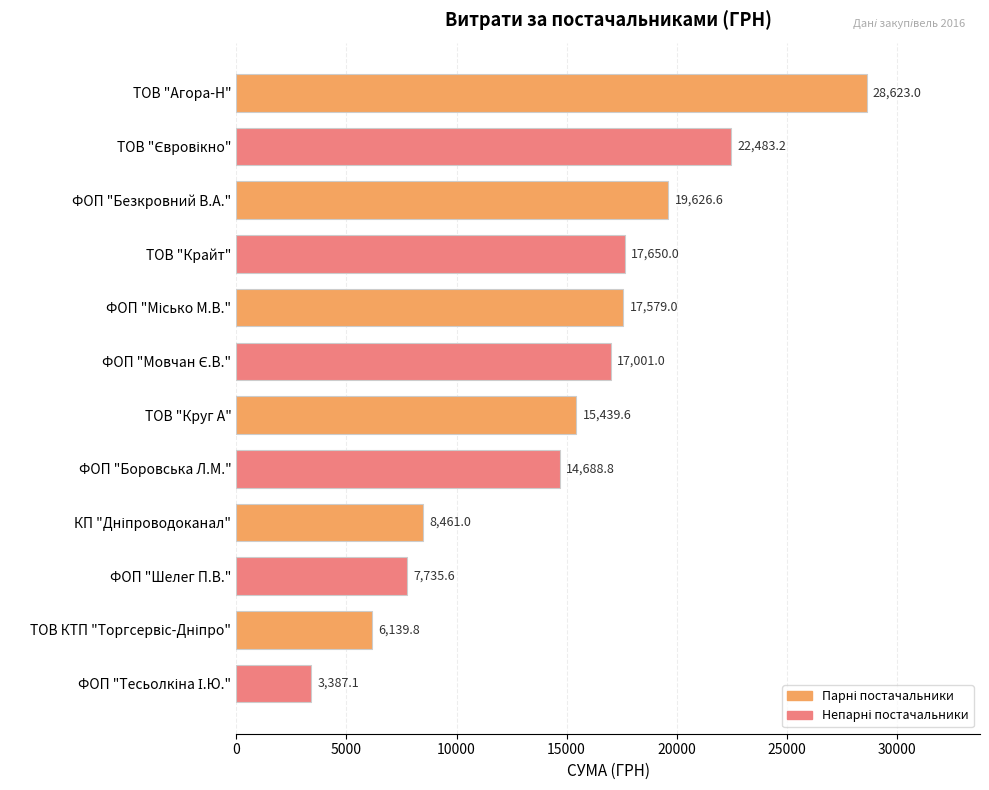

The chart shows a value of 2262.2 at ФОП "Шелег П.В.". True or false?

False